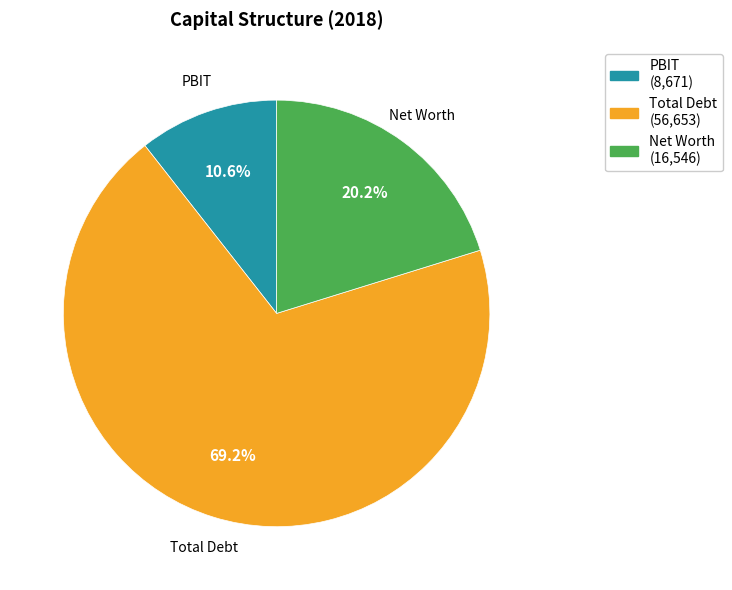

True or false: Net Worth accounts for 34% of the total.

False